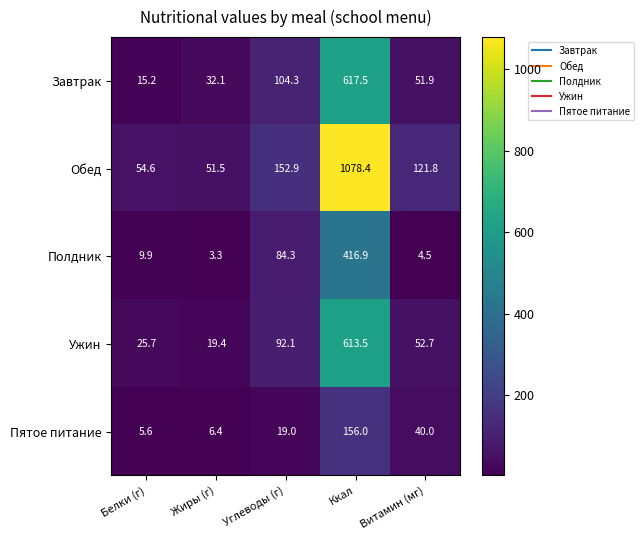

True or false: Ужин has a value of 19.4 at Жиры (г).

True